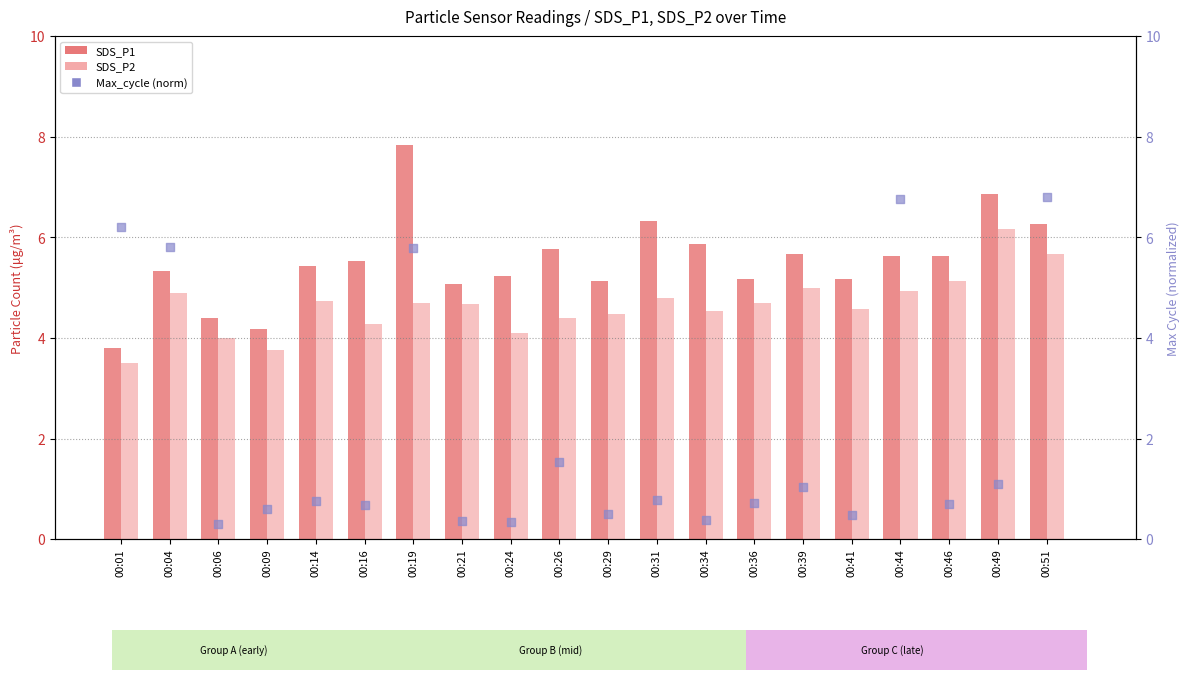

Which series contains the highest Y value?

SDS_P1